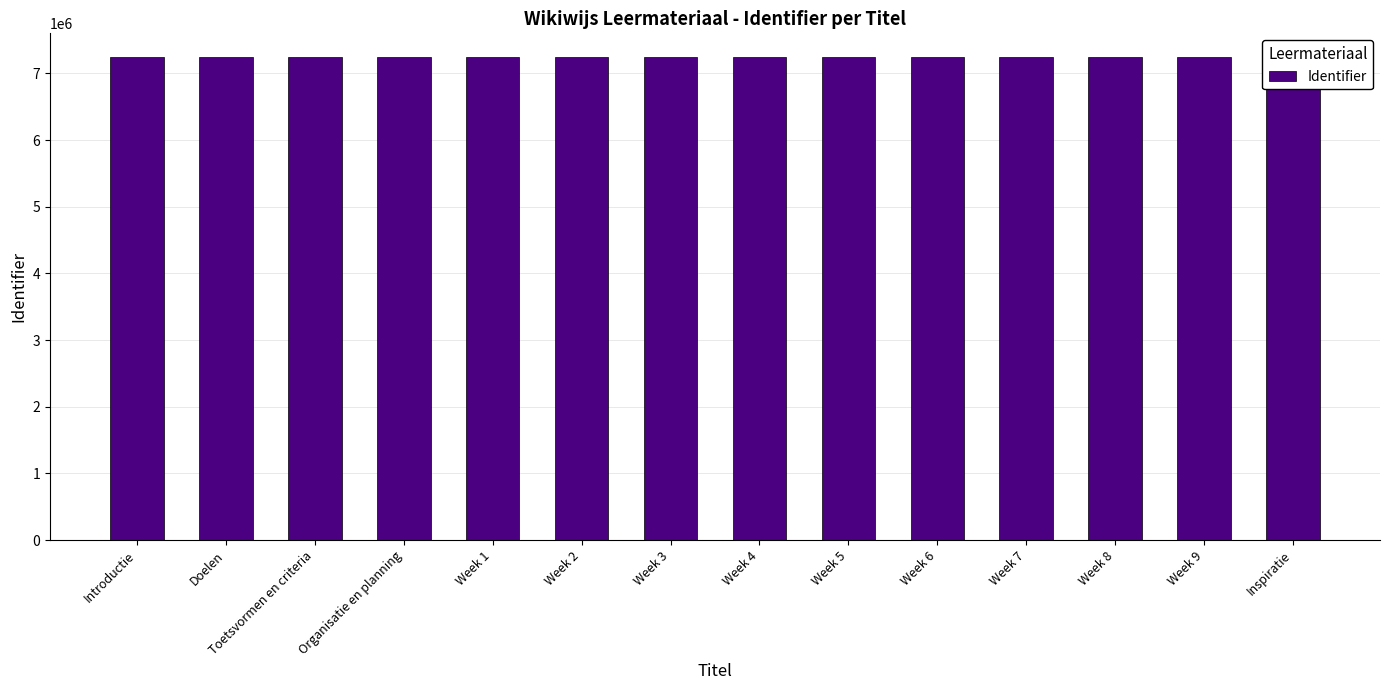

Read the value at Week 3, to the nearest 5.

7237915